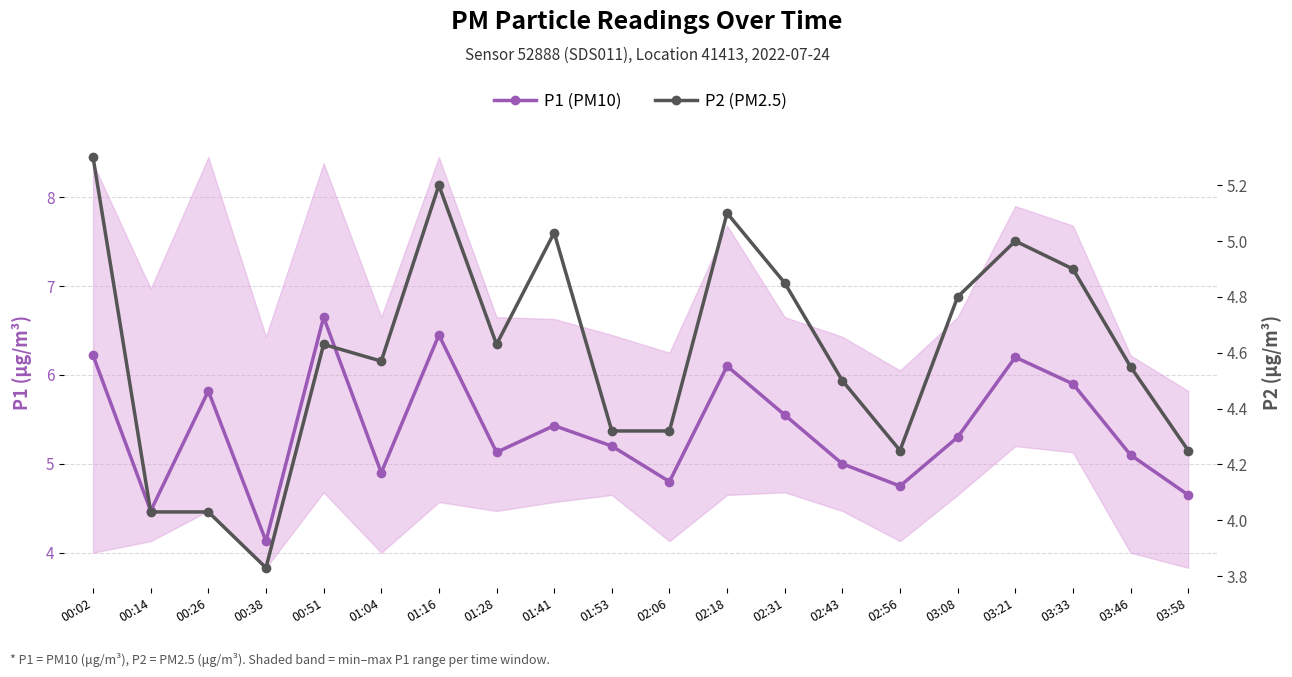

Between 01:41 and 02:43, which is larger?

01:41